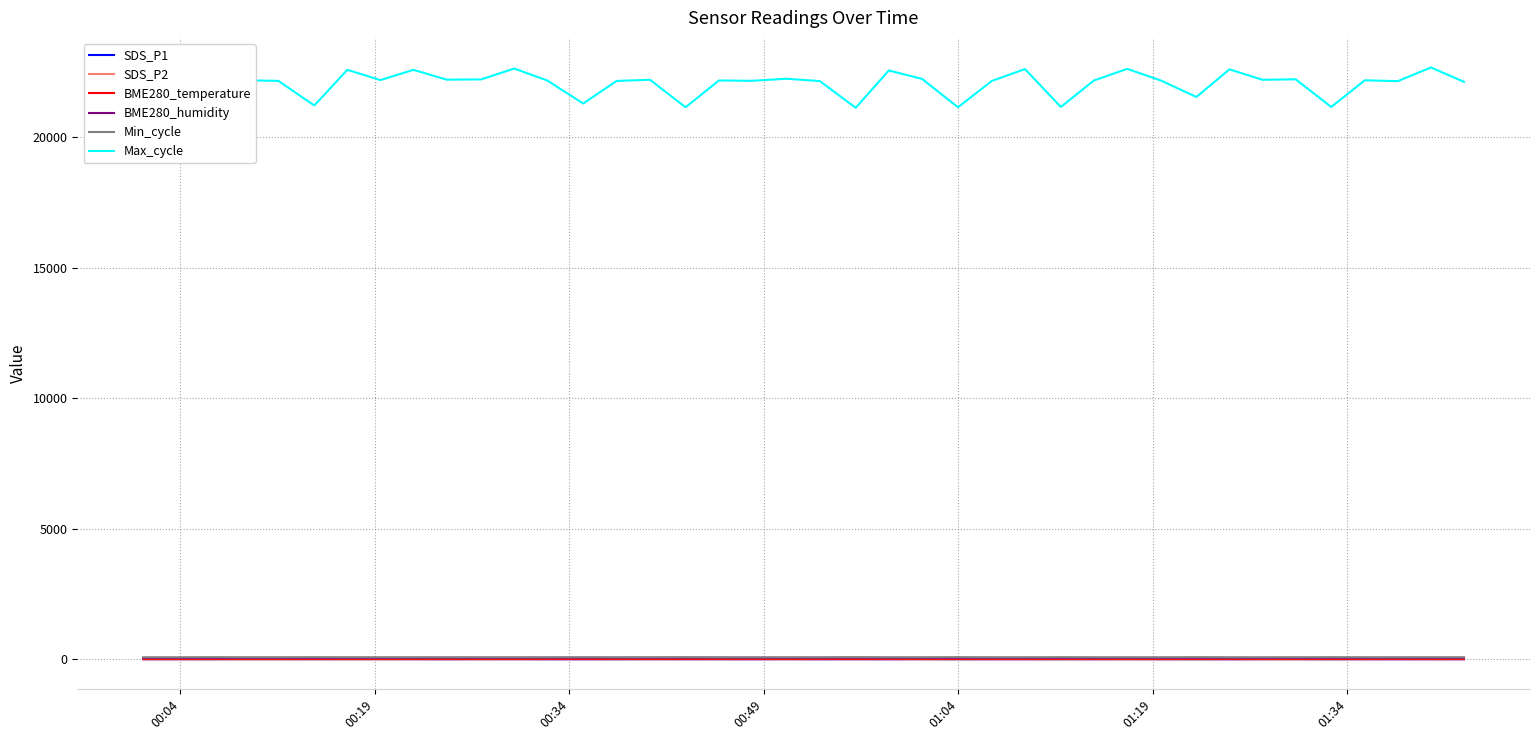

Which series has the largest range (max minus min)?

Max_cycle